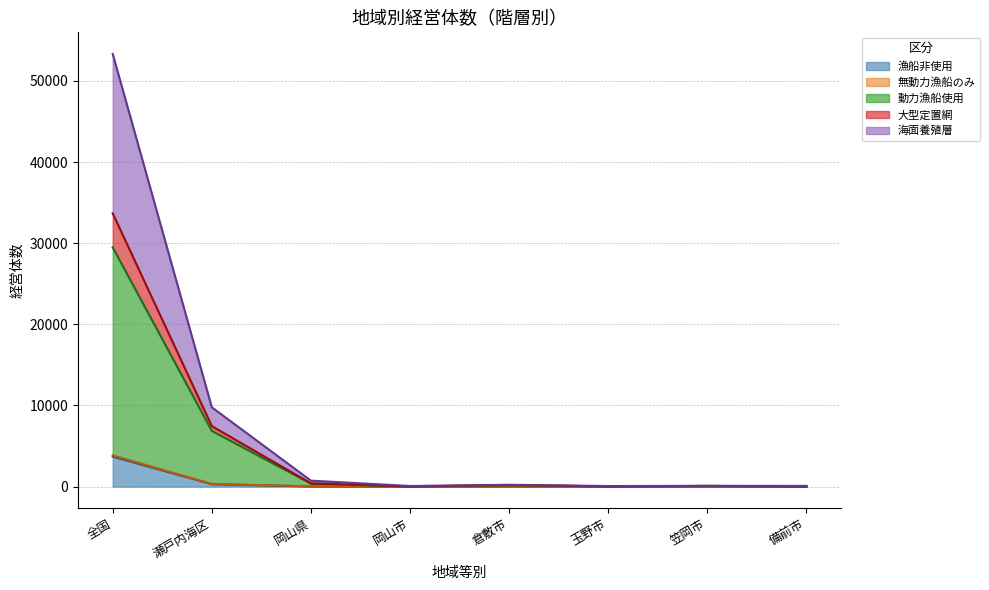

How many series are shown in this chart?

5